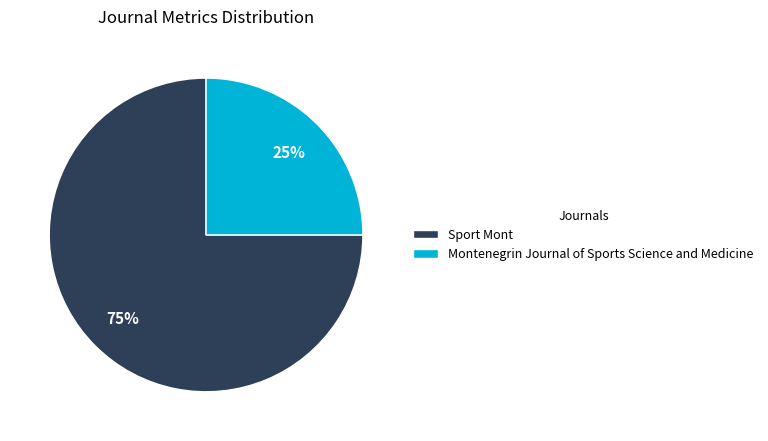

To the nearest percent, what percentage of the pie is Sport Mont?

75%